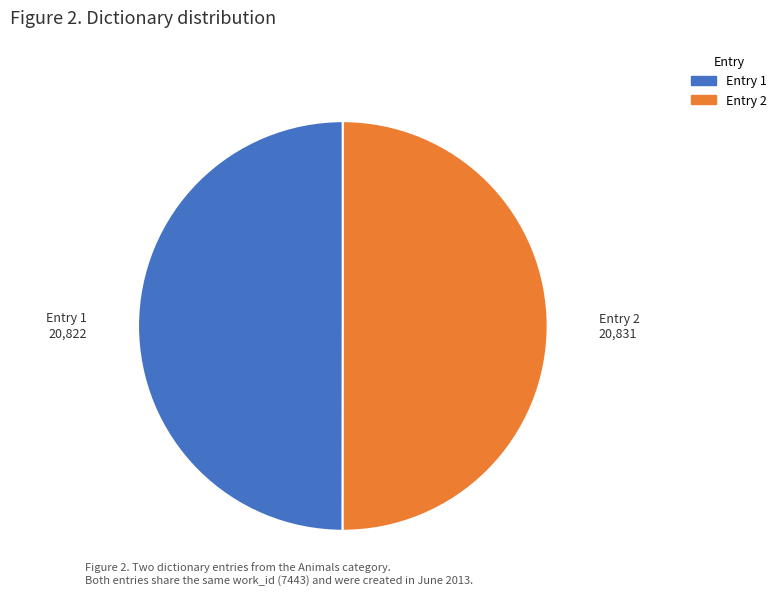

Do Entry 1 and Entry 2 together represent more than half of the pie?

Yes